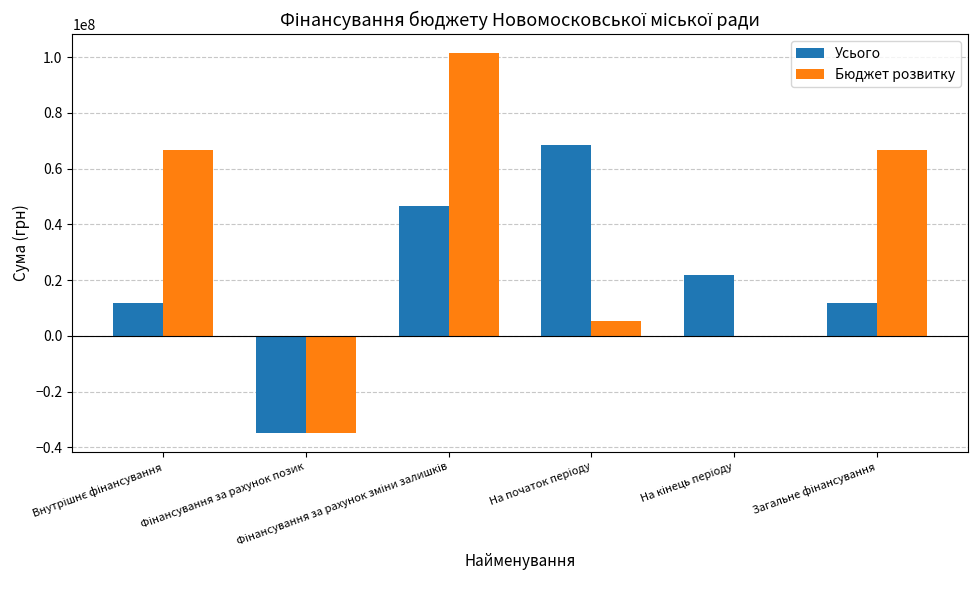

Which series has the largest total across all categories?

Бюджет розвитку